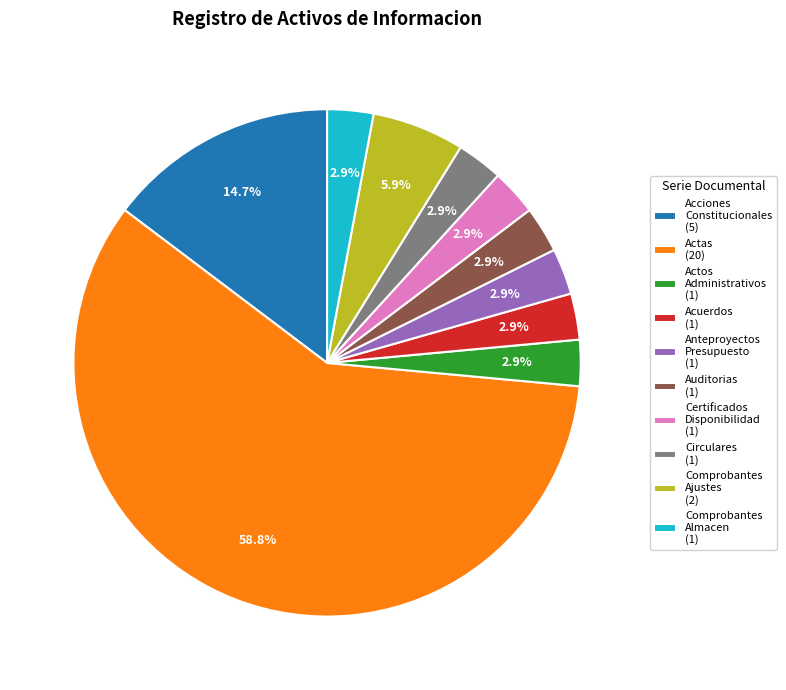

Which category has the biggest portion of the pie?

Actas (20)